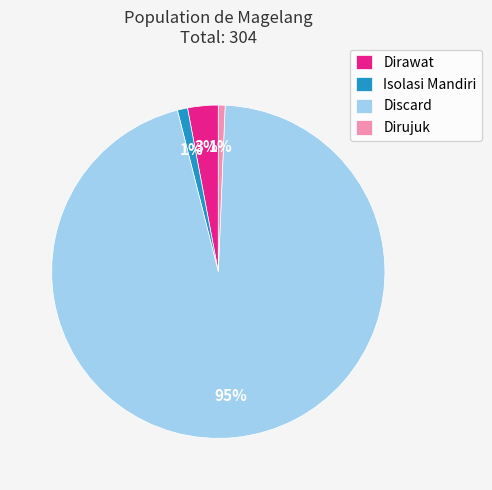

Is it true that Isolasi Mandiri is 11% of the pie?

False